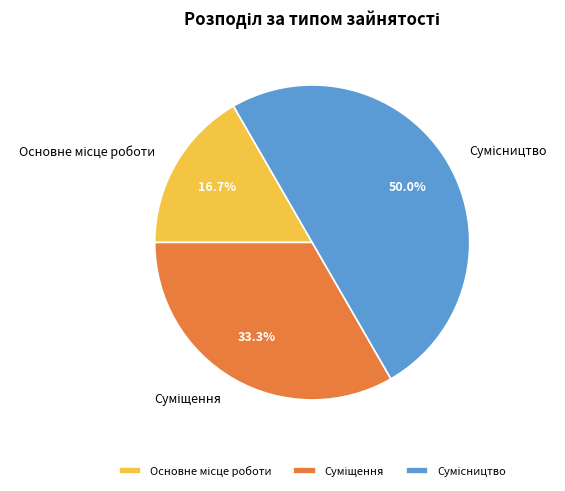

Count the number of slices in the pie.

3